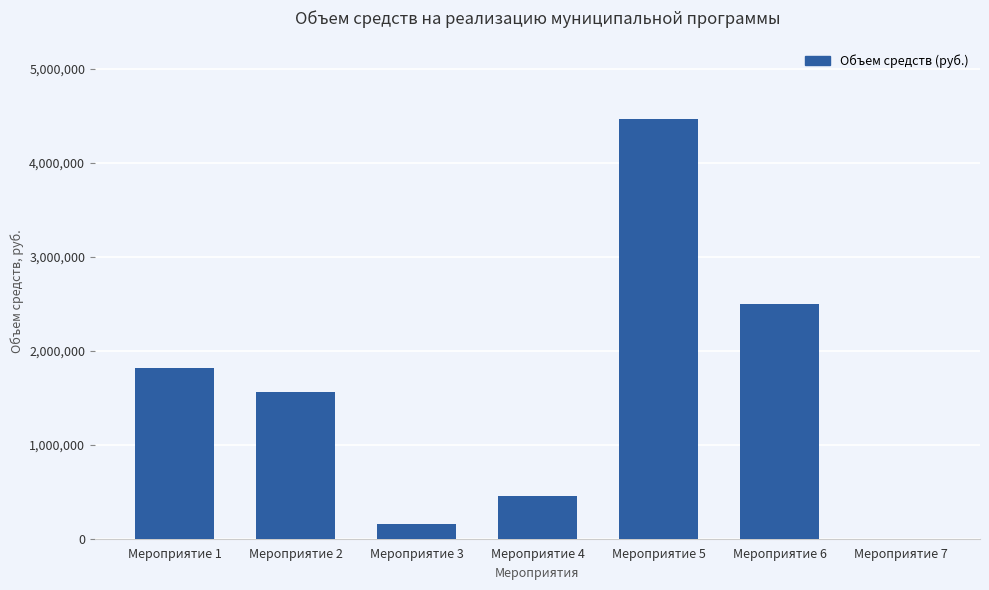

Are the bars horizontal?

No